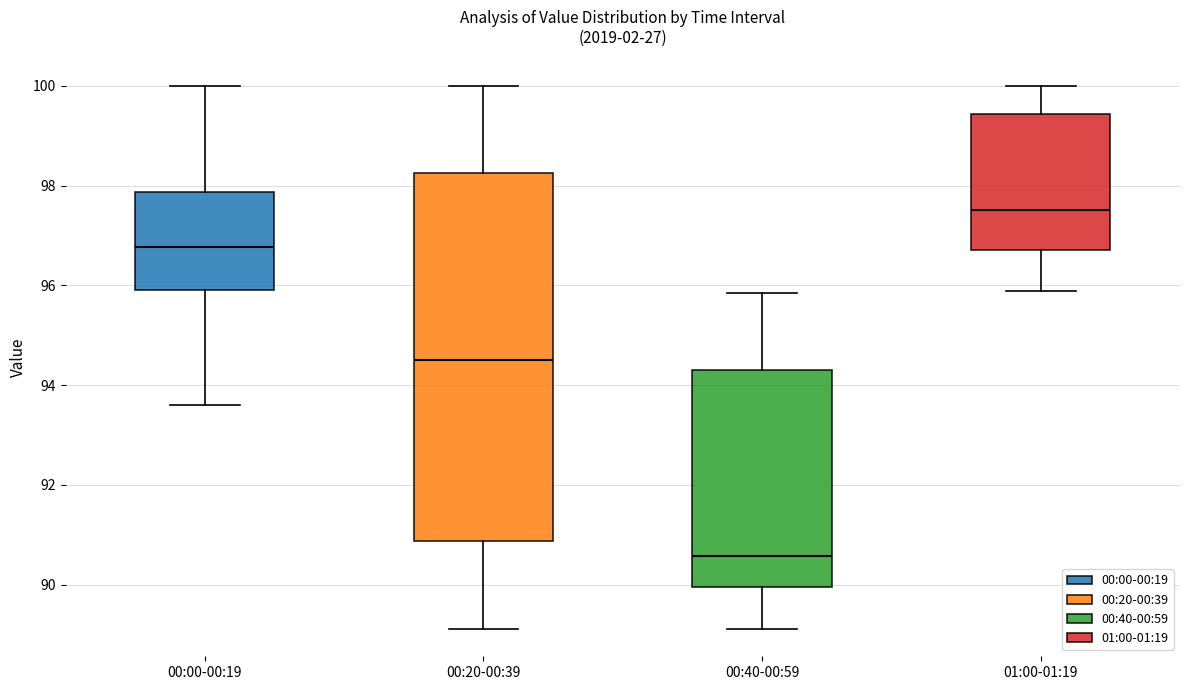

Which box is the tallest, from its lower edge to its upper edge?

00:20-00:39